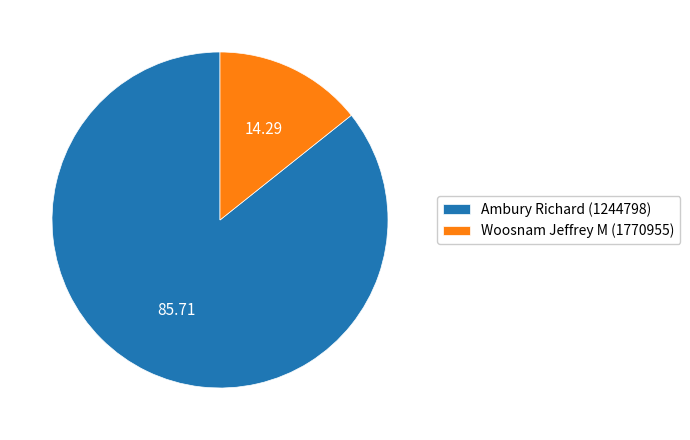

Count the number of slices in the pie.

2